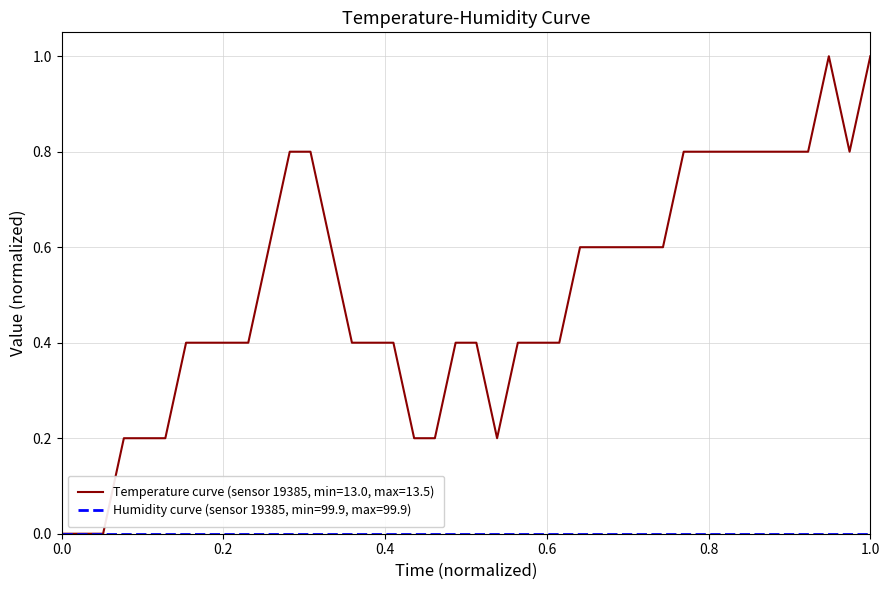

What is the greatest value displayed?

1.0